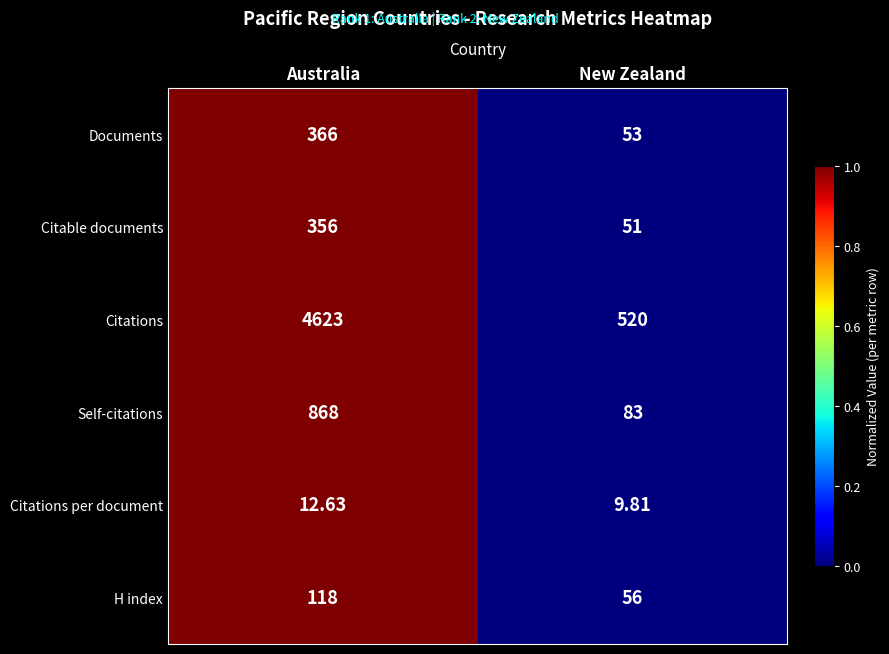

Rank the series by their maximum value, from lowest to highest.

Citations per document, H index, Citable documents, Documents, Self-citations, Citations